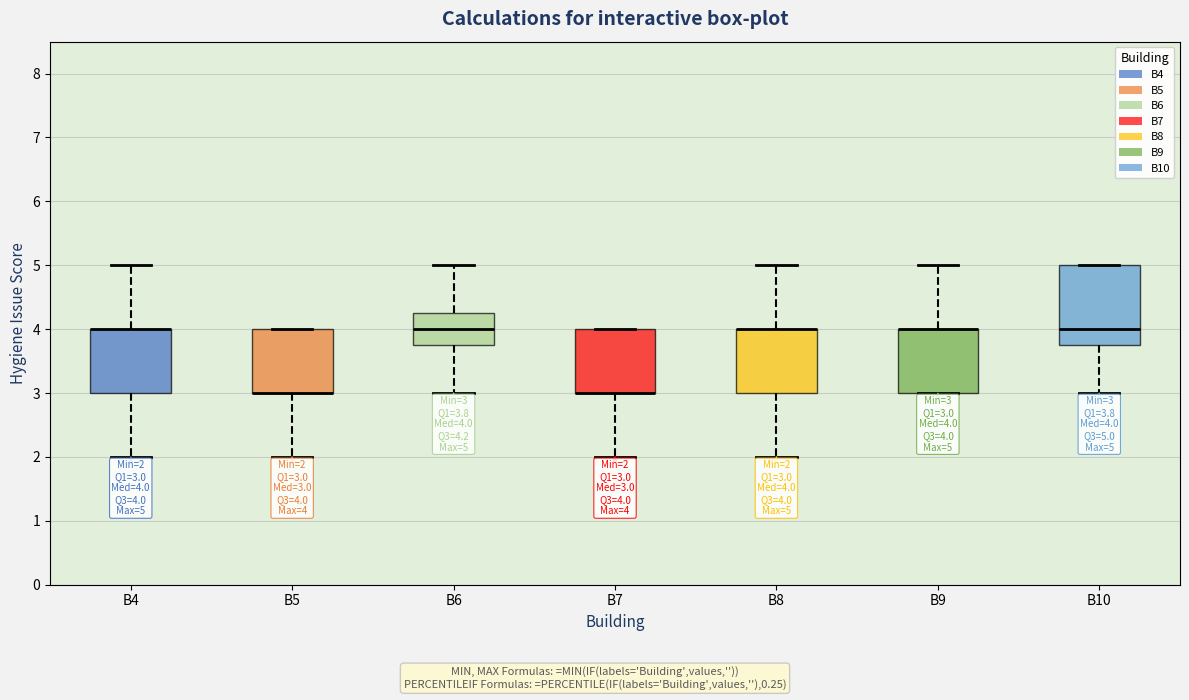

Comparing the boxes themselves (not the whiskers), which one is the tallest?

B10